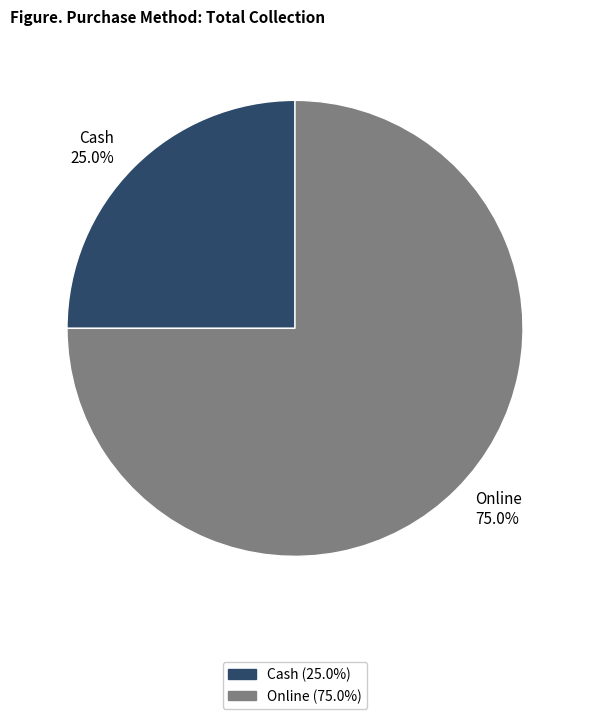

What percentage is the Online slice, to the nearest percent?

75%